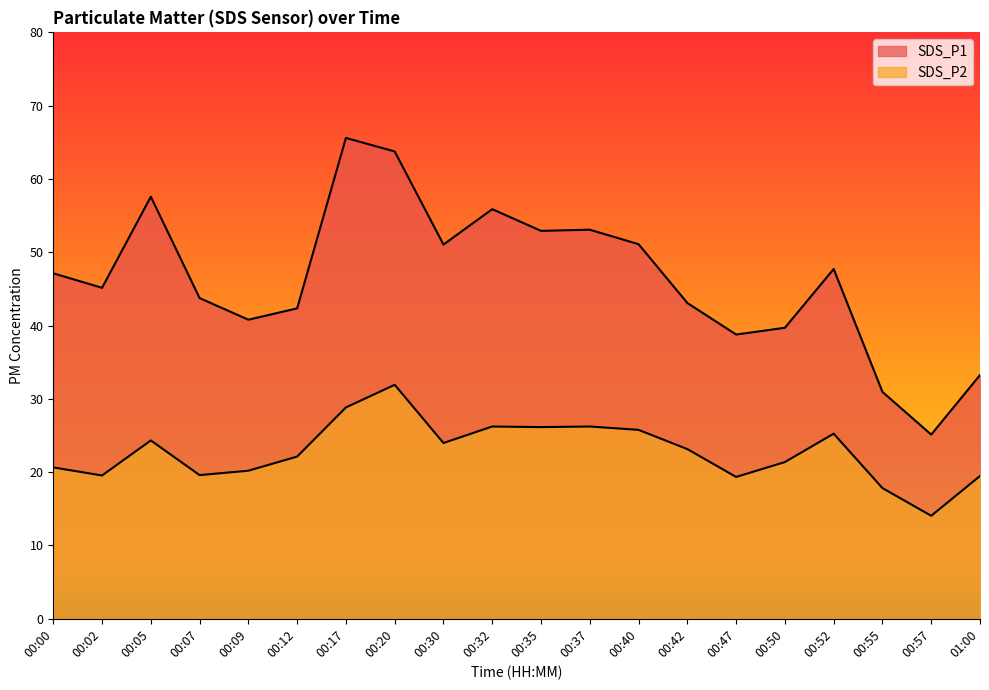

Rank the series by their average value, from lowest to highest.

SDS_P2, SDS_P1